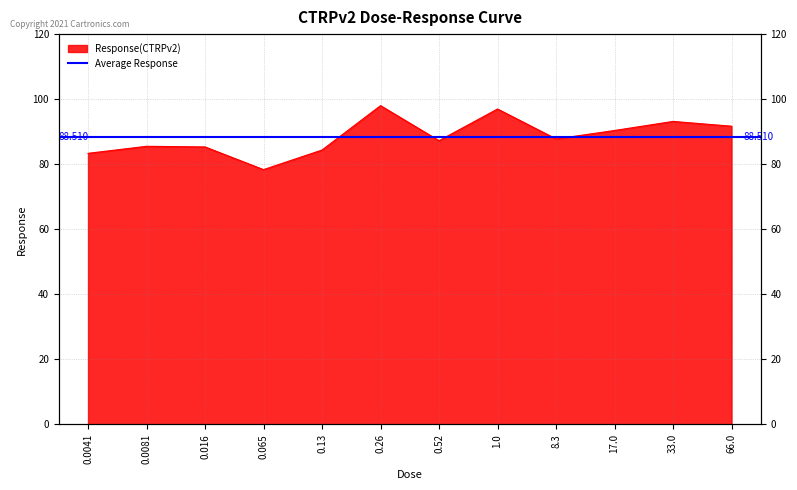

Reading right to left, what are all the values shown in this chart?

66.0=91.7	33.0=93.2	17.0=90.4	8.3=87.8	1.0=97.0	0.52=87.2	0.26=98.0	0.13=84.4	0.065=78.3	0.016=85.3	0.0081=85.5	0.0041=83.3